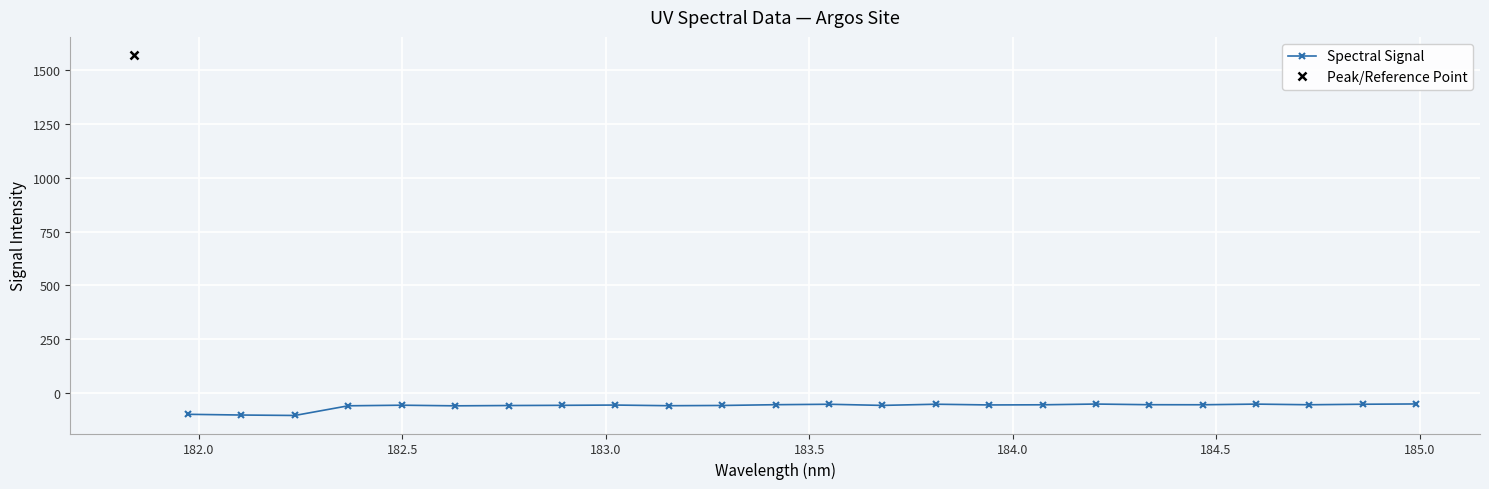

True or false: Spectral Signal has more than 2 interior local peaks.

True